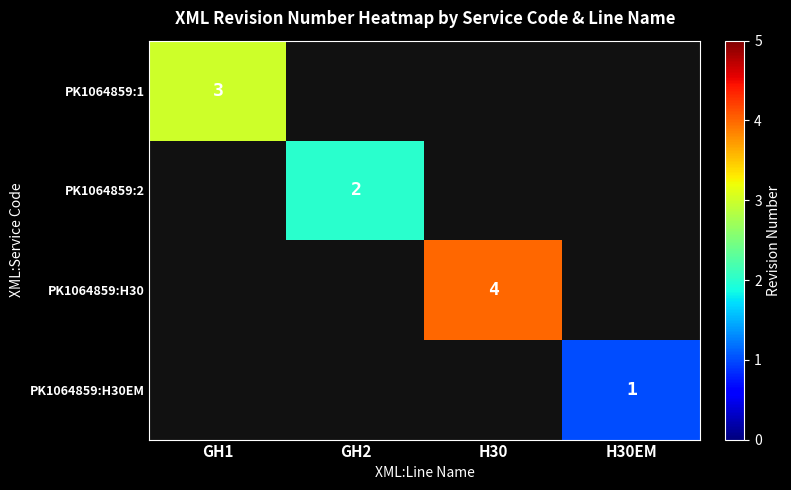

True or false: PK1064859:2 has a value of 3 at GH2.

False